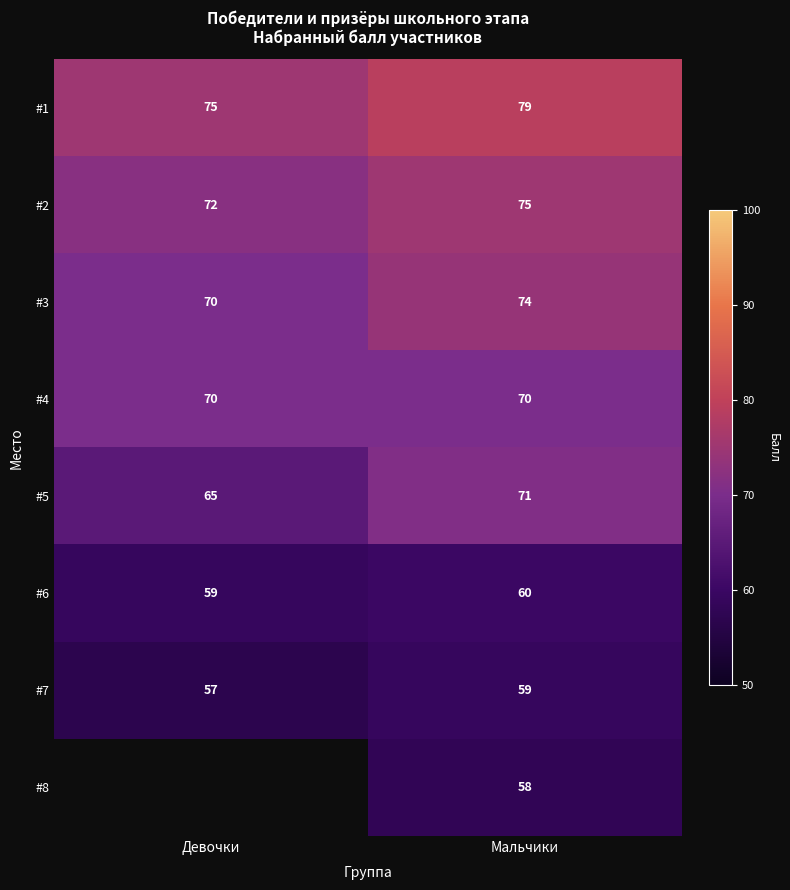

The #1 series shows 130.6 at Девочки. True or false?

False